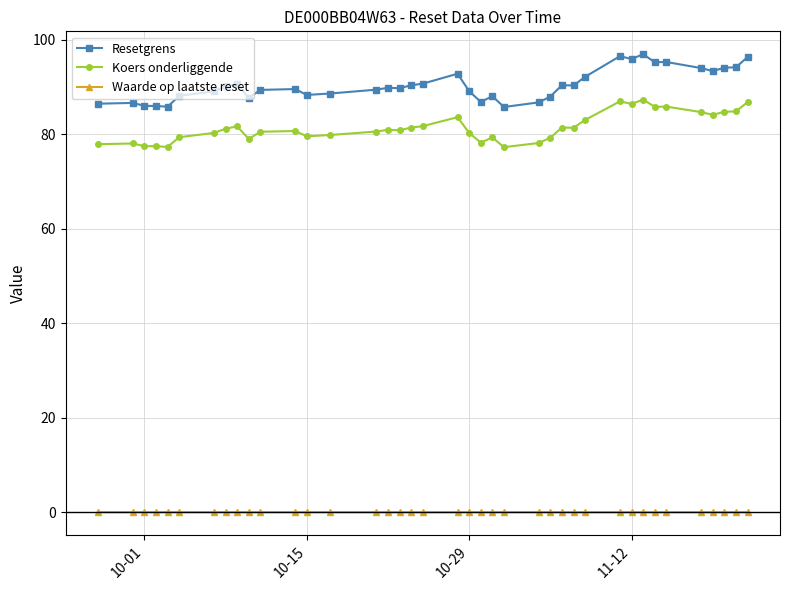

What is the lowest value of the Resetgrens series?

85.7